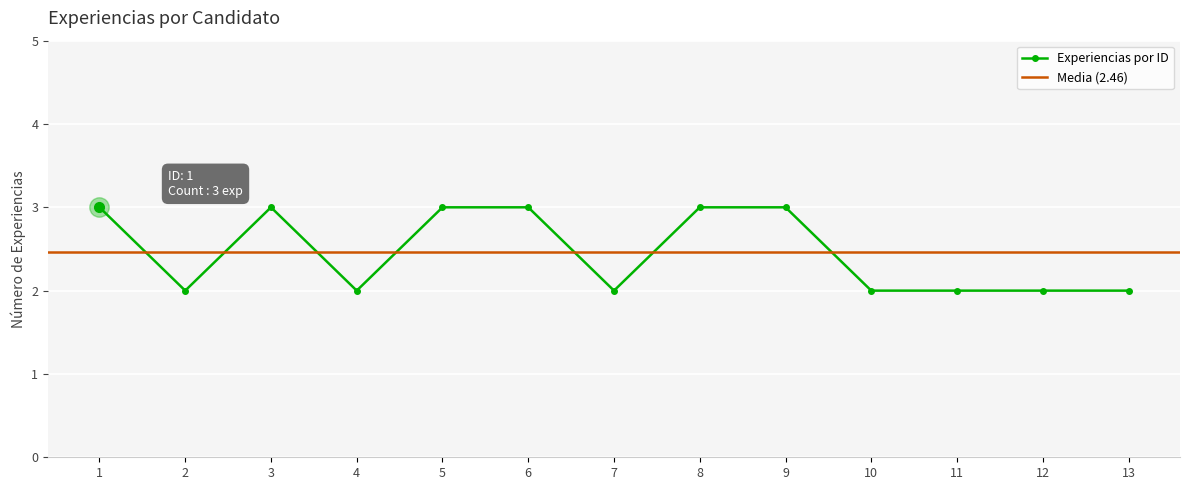

What value does the data have at 12?

2